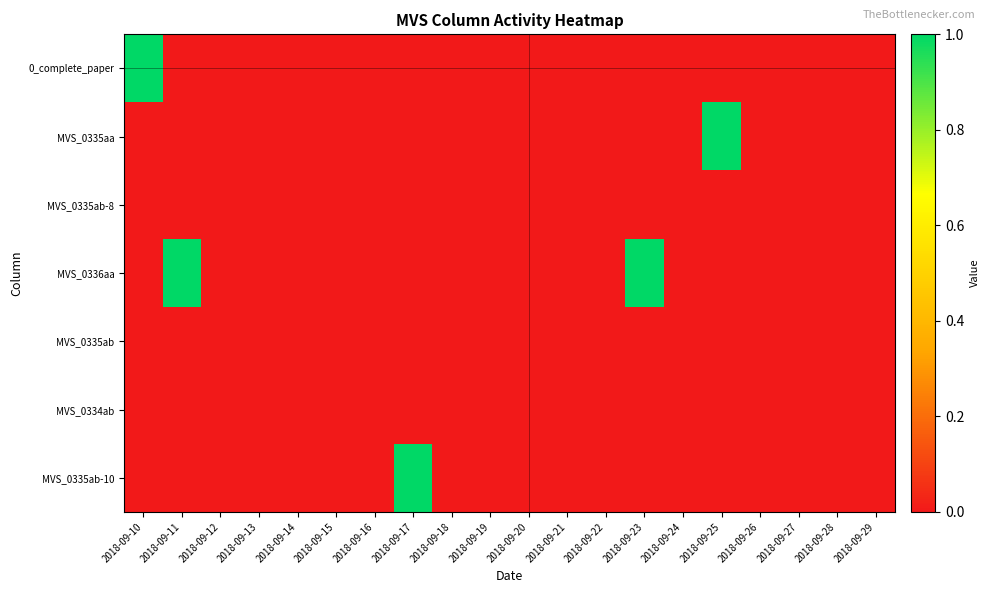

At how many categories does at least one series exceed 0?

5